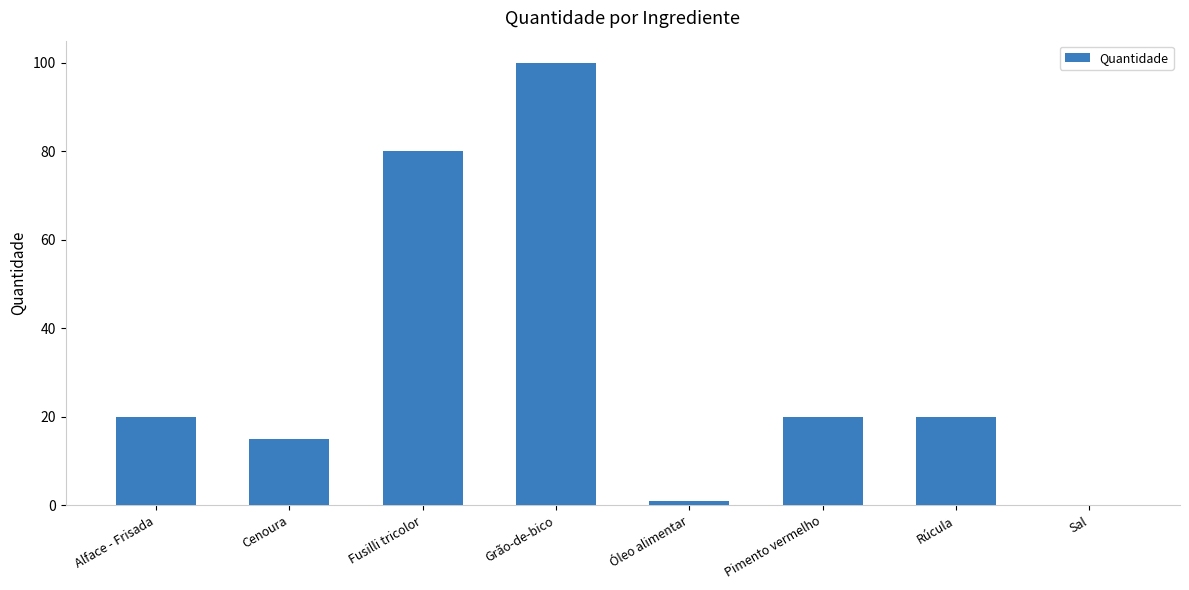

Reading left to right, extract all data points from this chart.

20.0	15.0	80.0	100.0	1.0	20.0	20.0	0.1